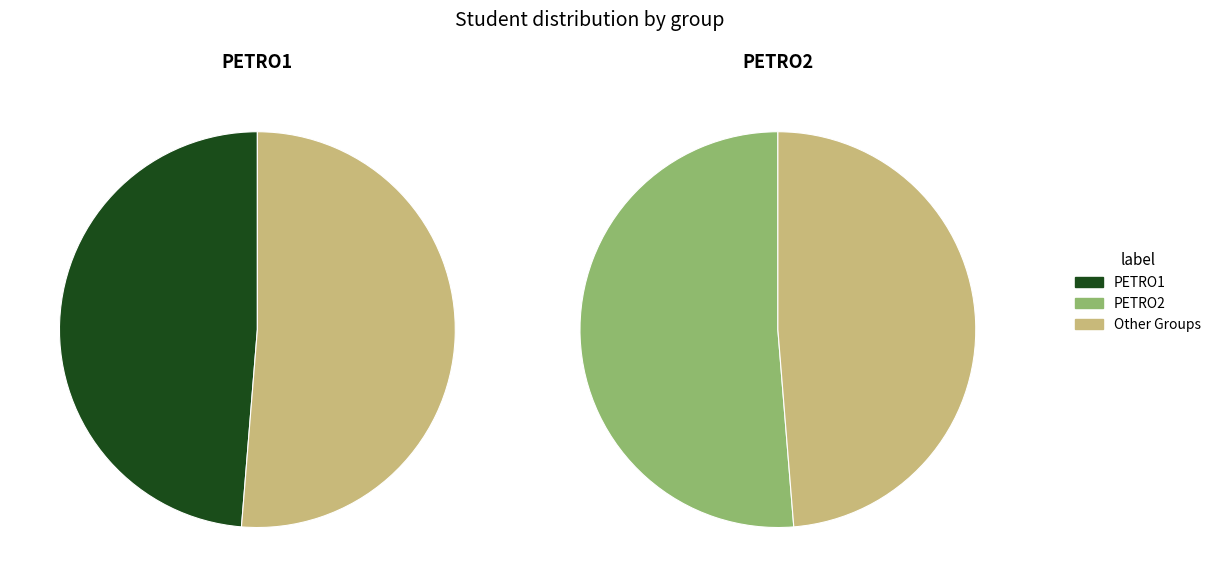

Combined, what portion of the pie is PETRO1 and PETRO2?

100.0%